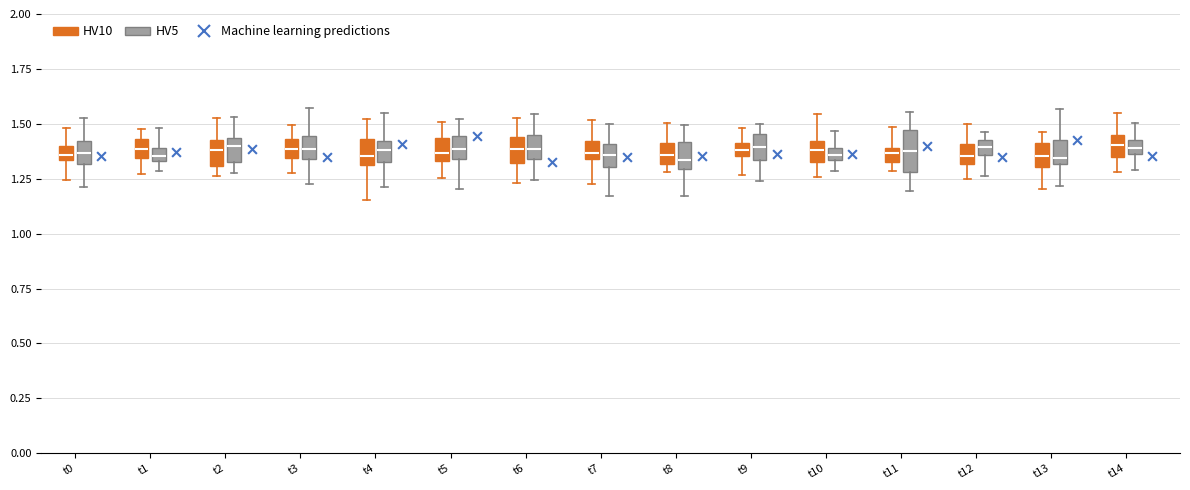

Where does the upper whisker of the box for t3 (HV5) end on the y-axis? The values are not printed on the chart, so give them approximately, as read against the axis.

1.55